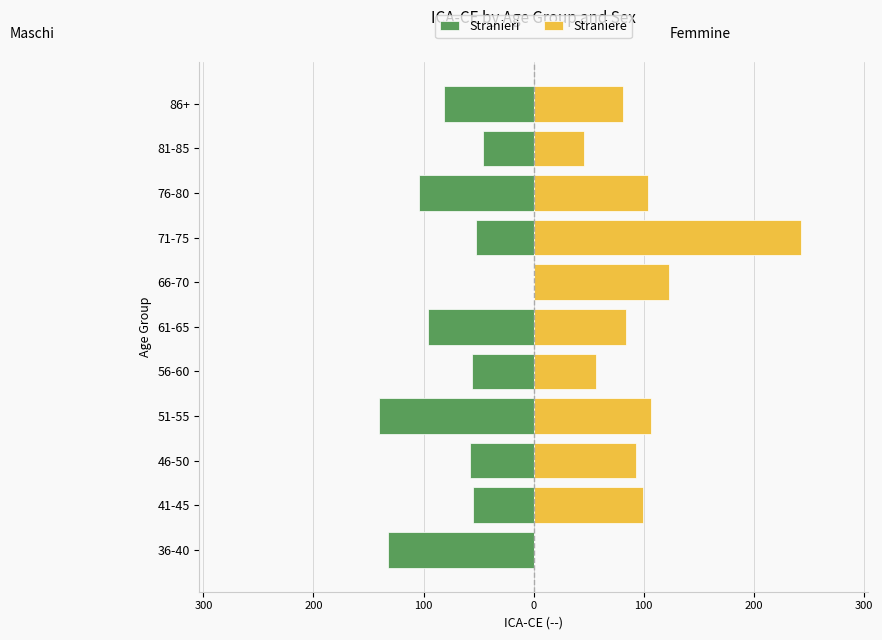

What is the sum of all Stranieri values?

-820.6